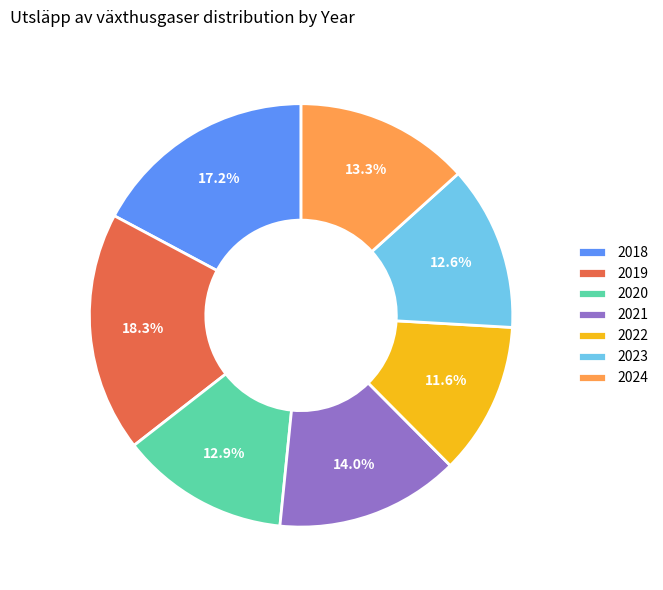

What percentage is NOT represented by 2020?

87.1%